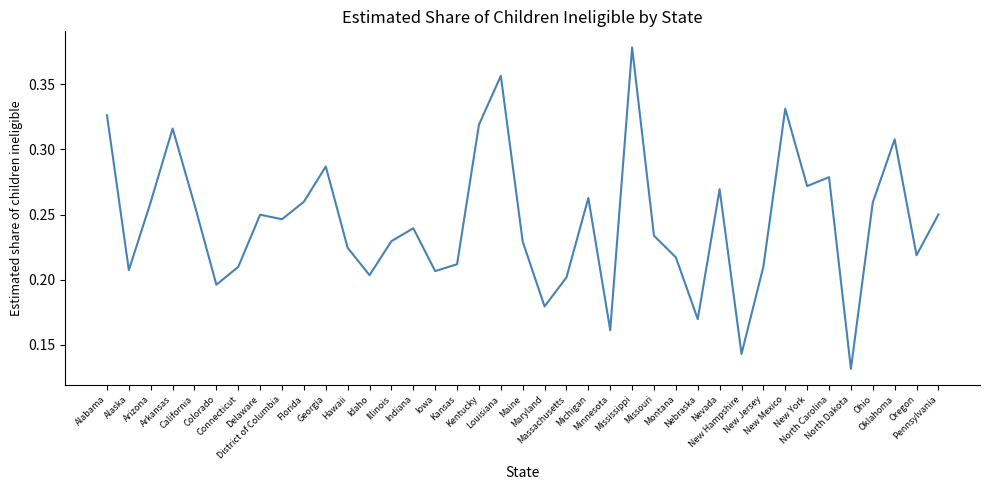

True or false: the data has more than 2 interior local peaks.

True